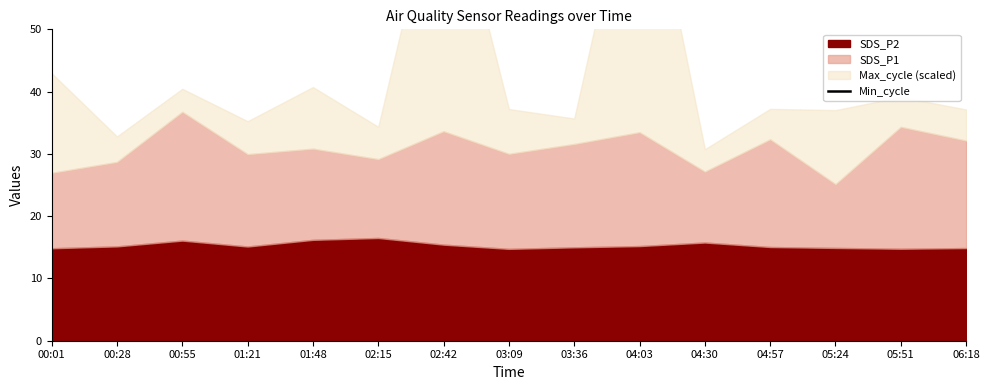

What is the ratio of the value at 00:28 to the value at 00:55?

0.9